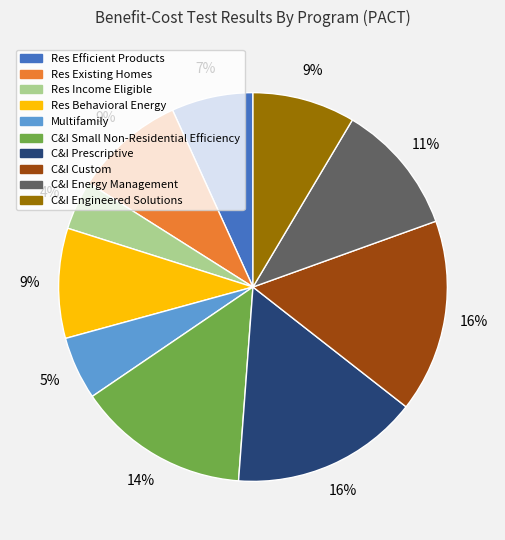

Is the sum of C&I Engineered Solutions and Res Behavioral Energy greater than half?

No